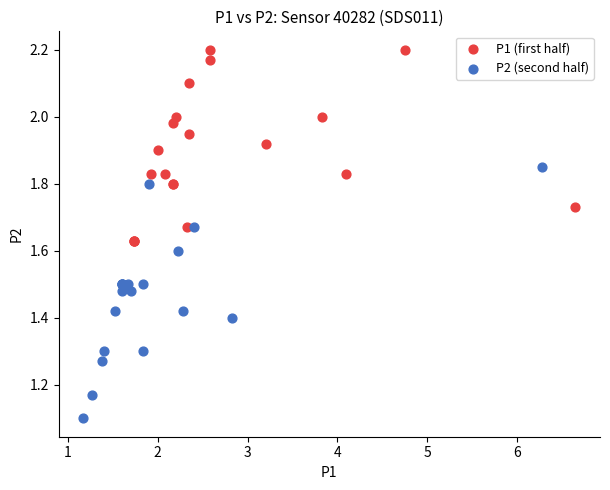

Which series reaches the minimum Y coordinate?

P2 (second half)